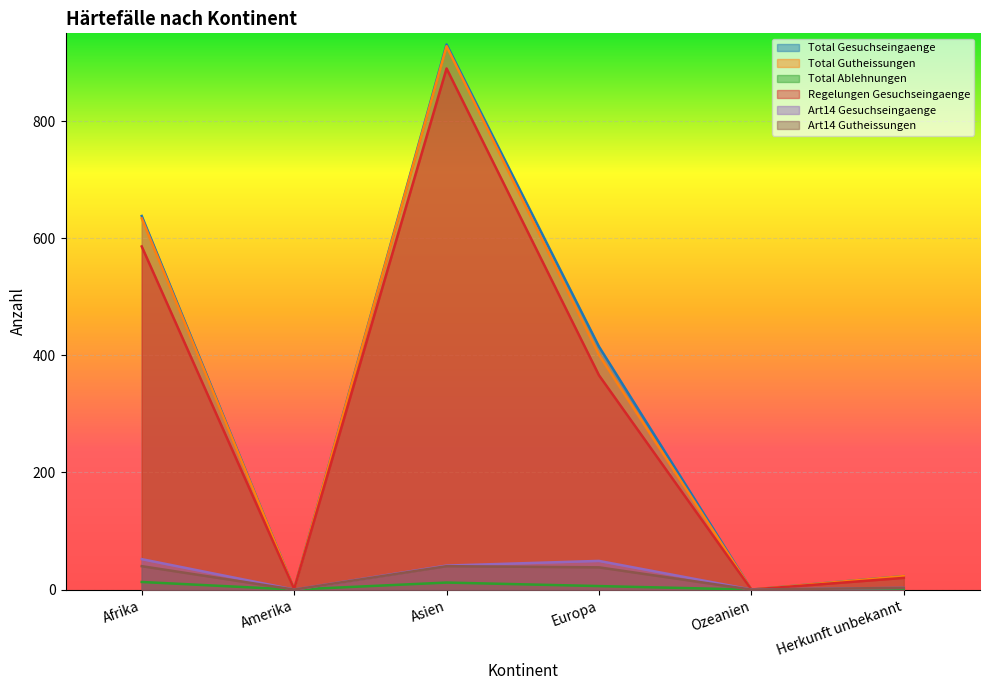

True or false: Regelungen Gesuchseingaenge and Art14 Gutheissungen intersect in this chart.

False